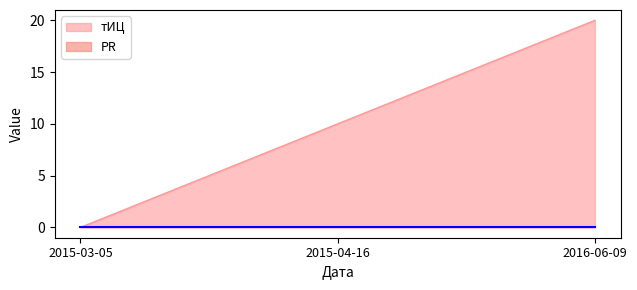

At which label does the data first exceed 10?

2016-06-09